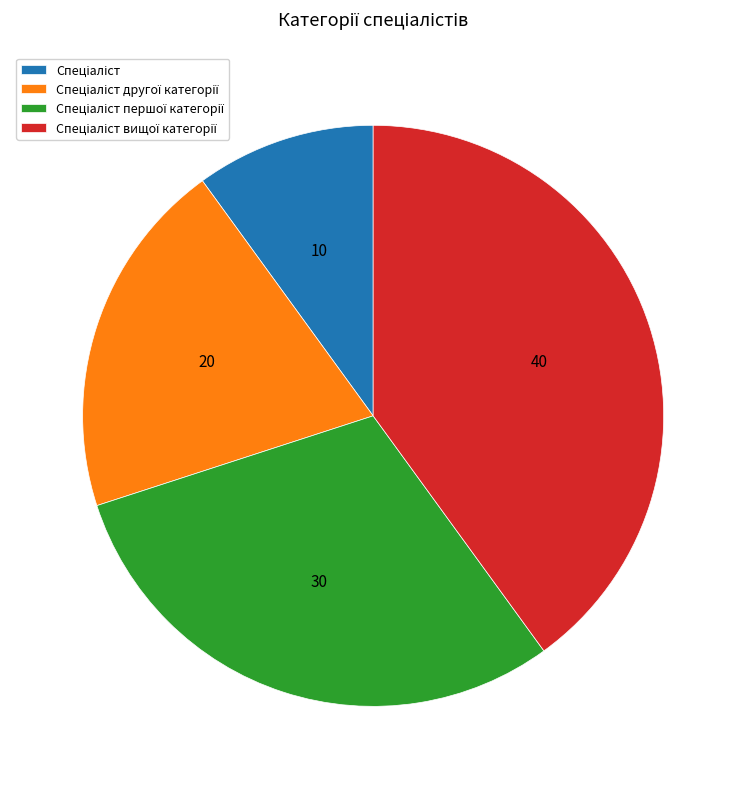

Does any single category account for the majority?

No